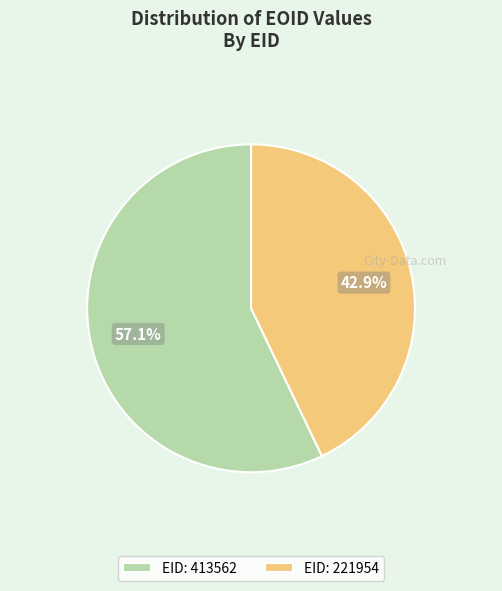

Is EID: 221954 the majority of the pie?

No